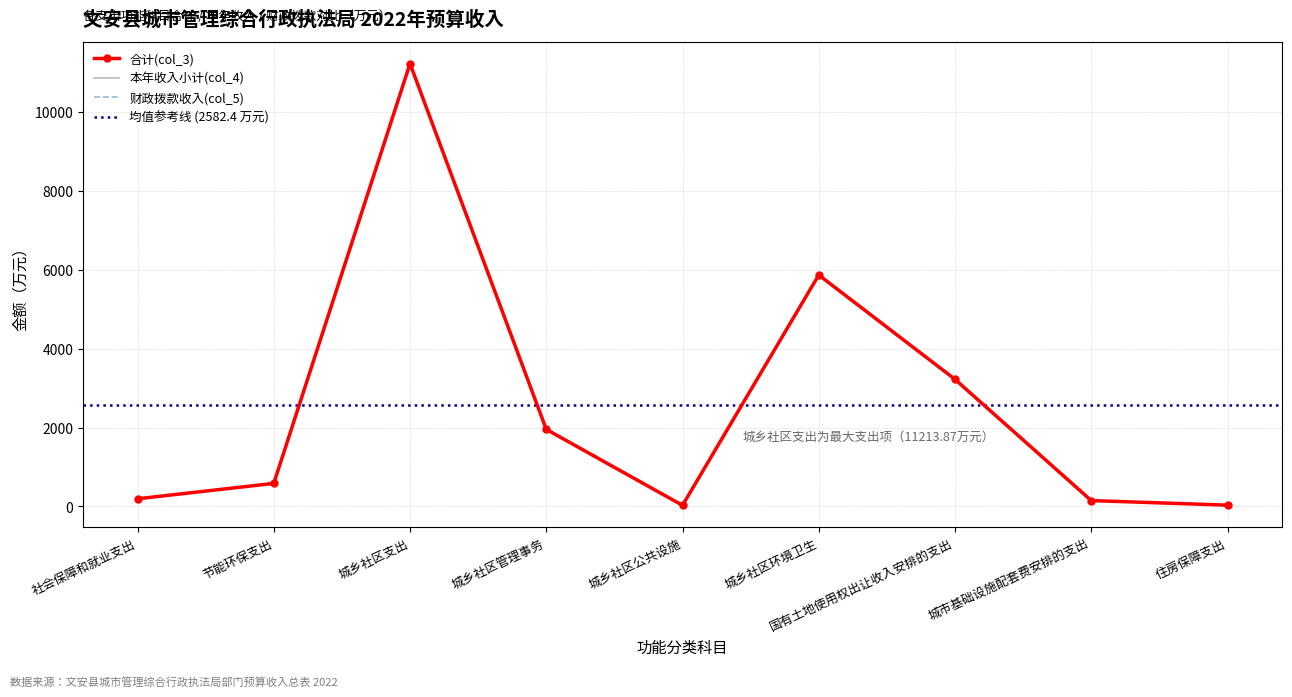

List the labels in order of 本年收入小计(col_4) value, largest first.

城乡社区支出, 城乡社区环境卫生, 国有土地使用权出让收入安排的支出, 城乡社区管理事务, 节能环保支出, 社会保障和就业支出, 城市基础设施配套费安排的支出, 住房保障支出, 城乡社区公共设施